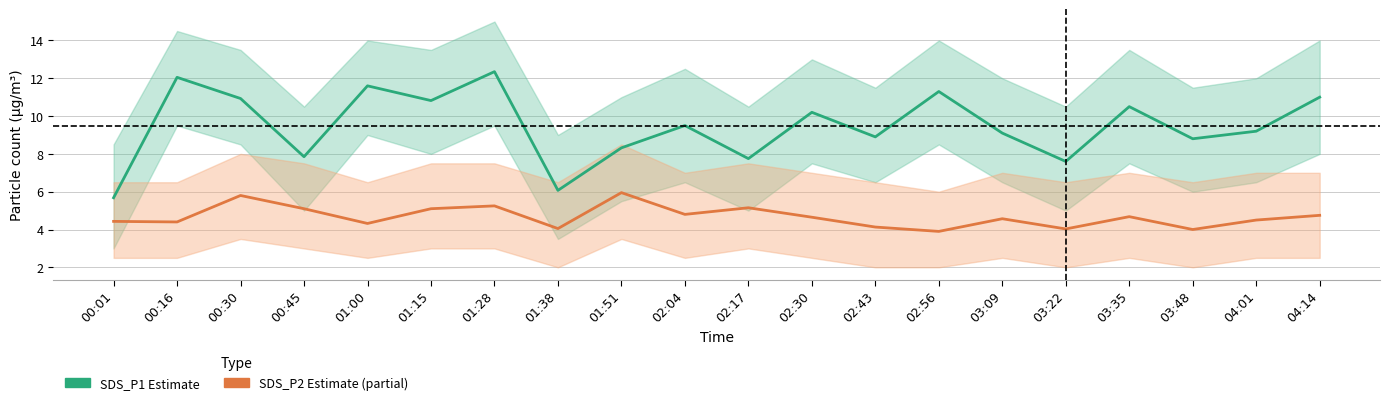

At which category does the chart reach its minimum across all series?

02:56